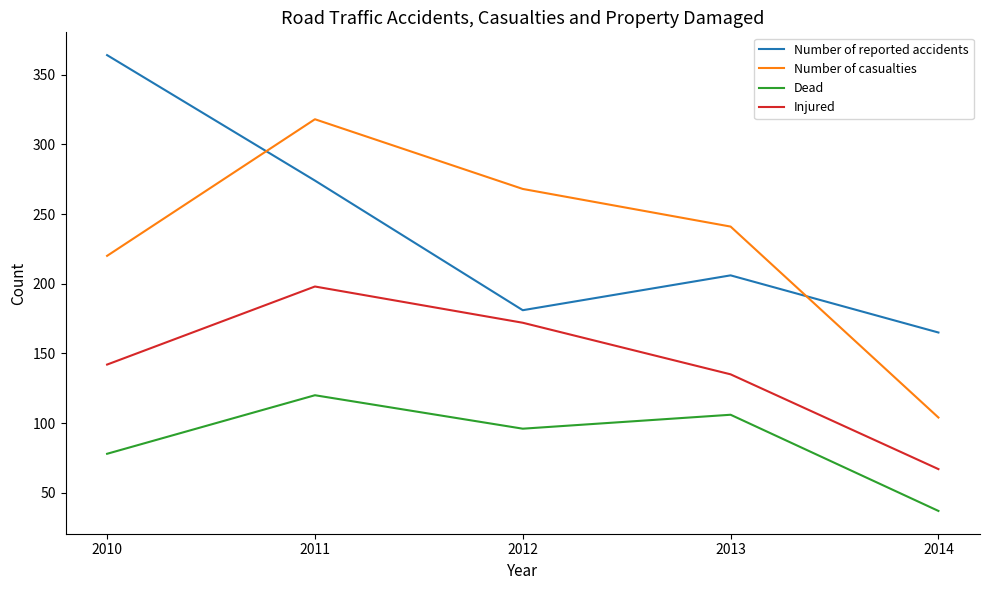

What are all the series names shown in the legend?

Number of reported accidents, Number of casualties, Dead, Injured